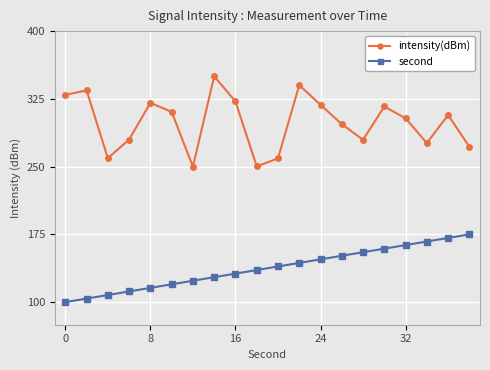

What is the sum of all second values?

2750.0